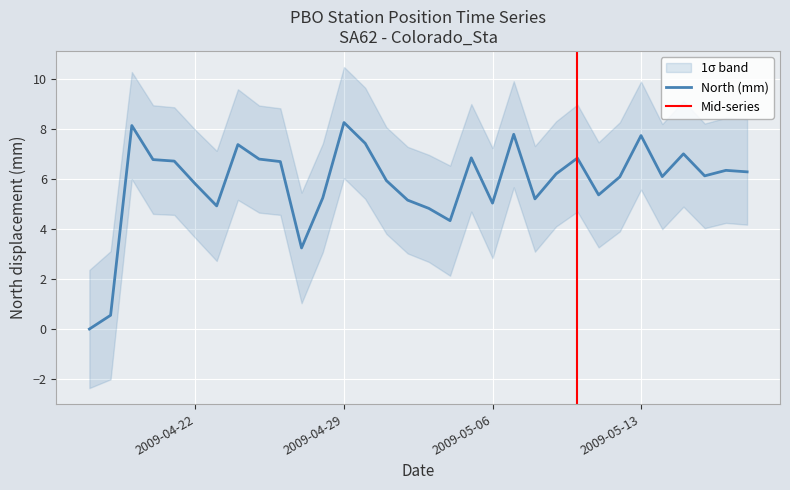

How many points are higher than both their immediate neighbors (excluding endpoints)?

9